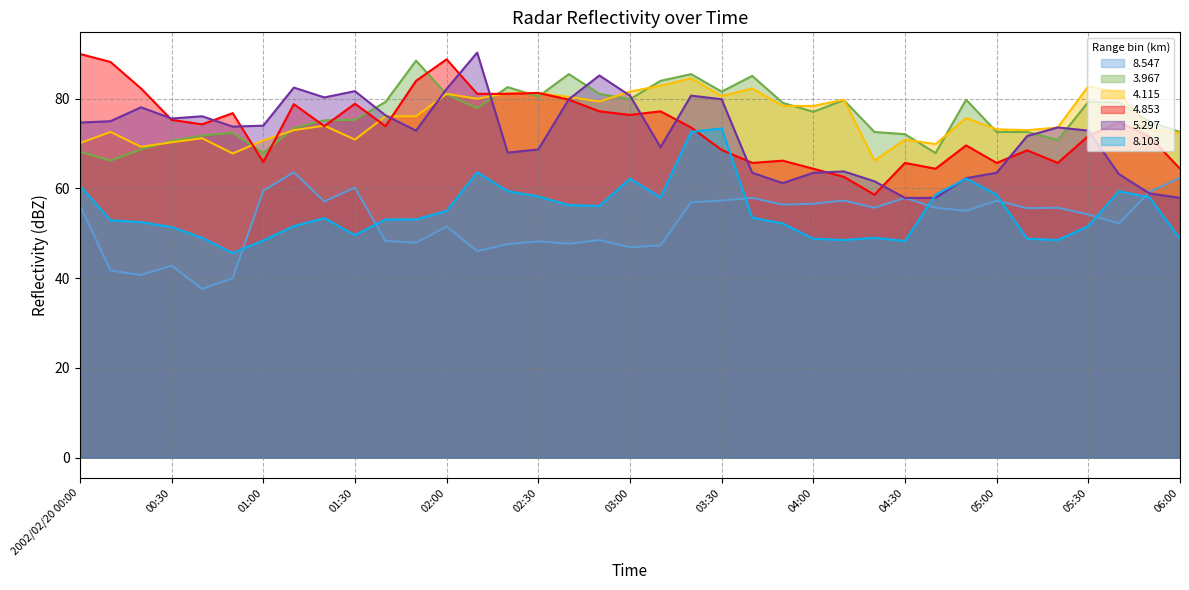

How many lines are shown in the chart?

6